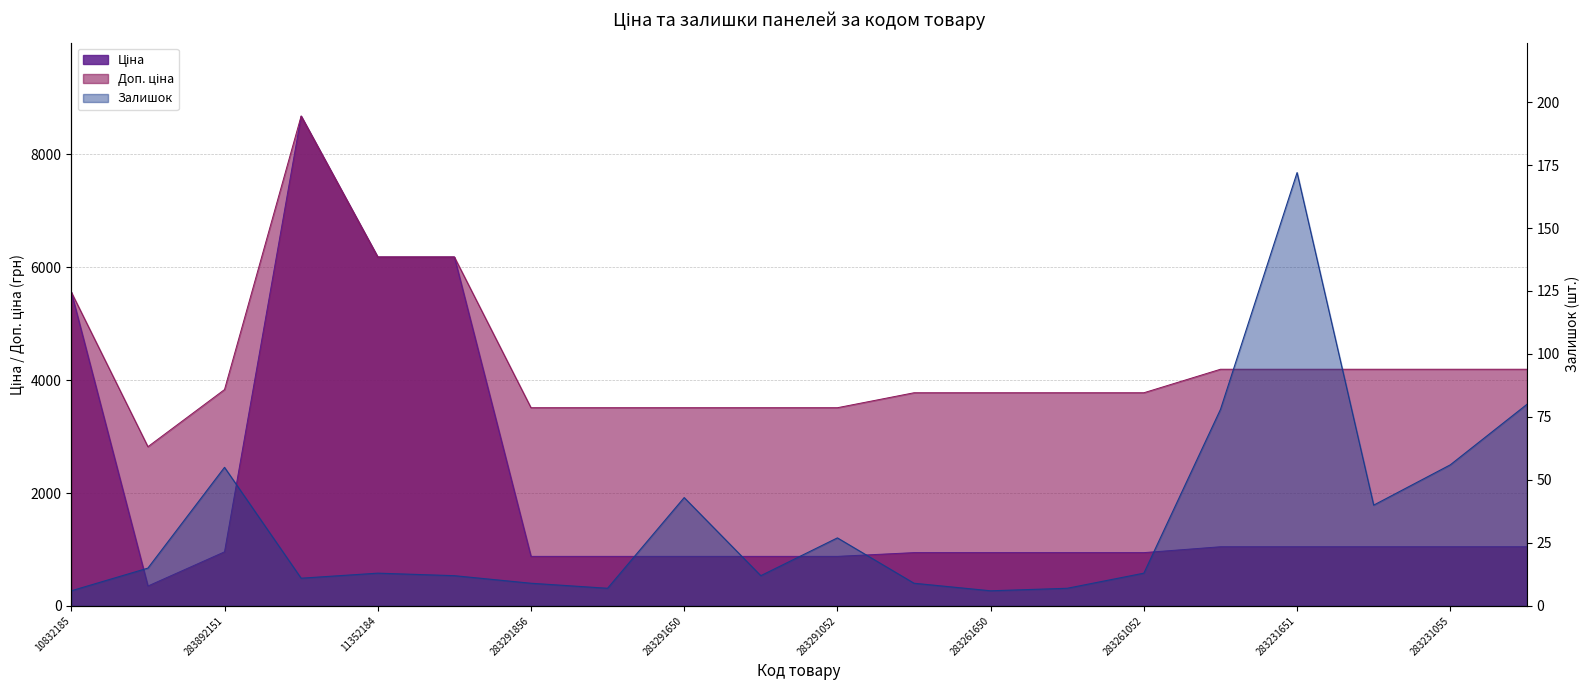

True or false: Залишок and Доп. ціна intersect in this chart.

False